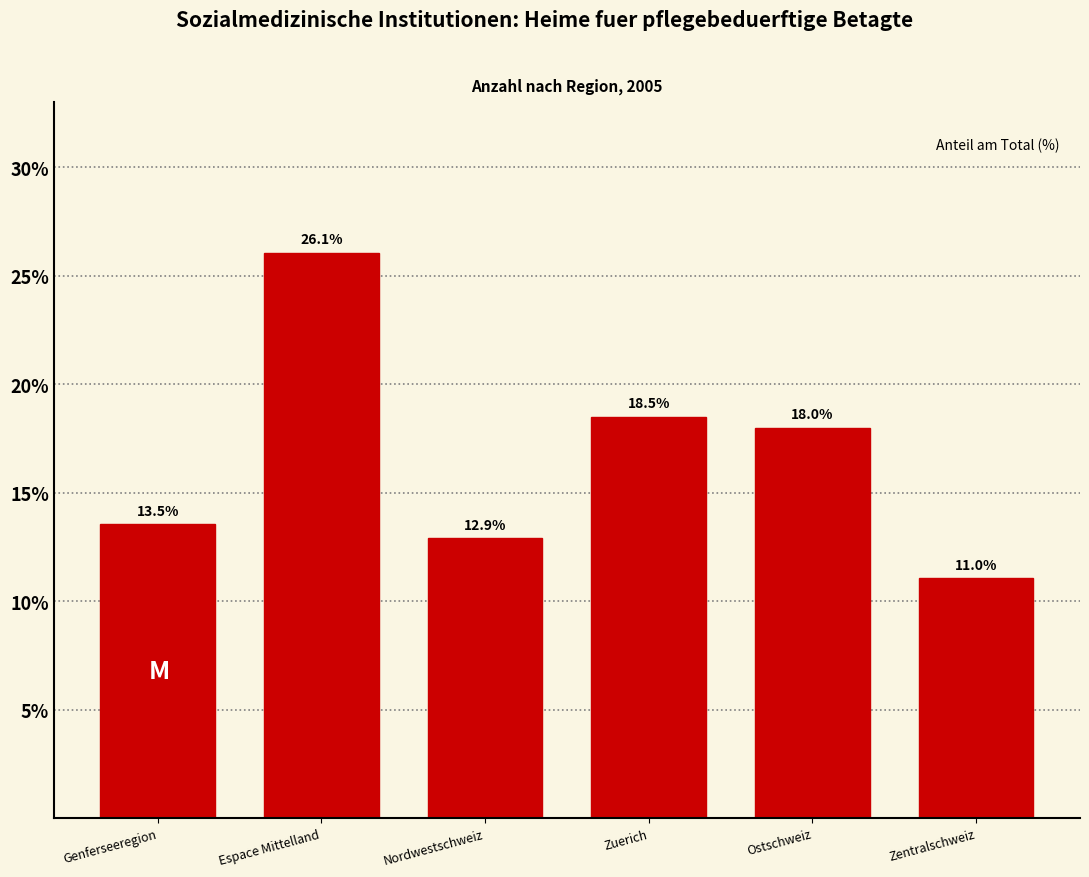

Reading left to right, transcribe all the data shown in this chart.

Genferseeregion=13.5	Espace Mittelland=26.1	Nordwestschweiz=12.9	Zuerich=18.5	Ostschweiz=18.0	Zentralschweiz=11.0